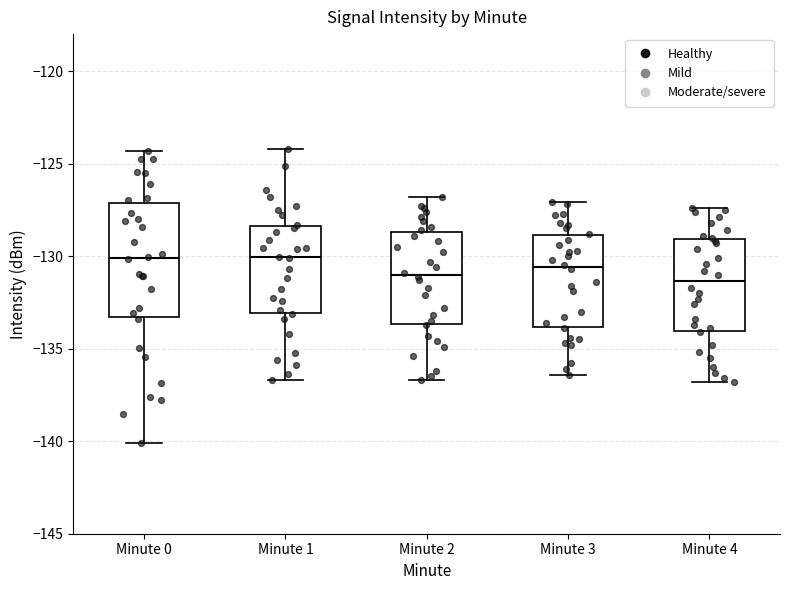

Reading left to right, transcribe this box plot: for each box, give where its median line is, the range the box spans, and where its two whiskers end, as read against the y-axis. The values are not printed on the chart, so give them approximately, as read against the axis.

Minute 0: median -130.0, box -133.5 to -127.0, whiskers -140.0 to -124.5
Minute 1: median -130.0, box -133.0 to -128.5, whiskers -136.5 to -124.0
Minute 2: median -131.0, box -133.5 to -128.5, whiskers -136.5 to -127.0
Minute 3: median -130.5, box -134.0 to -129.0, whiskers -136.5 to -127.0
Minute 4: median -131.5, box -134.0 to -129.0, whiskers -137.0 to -127.5